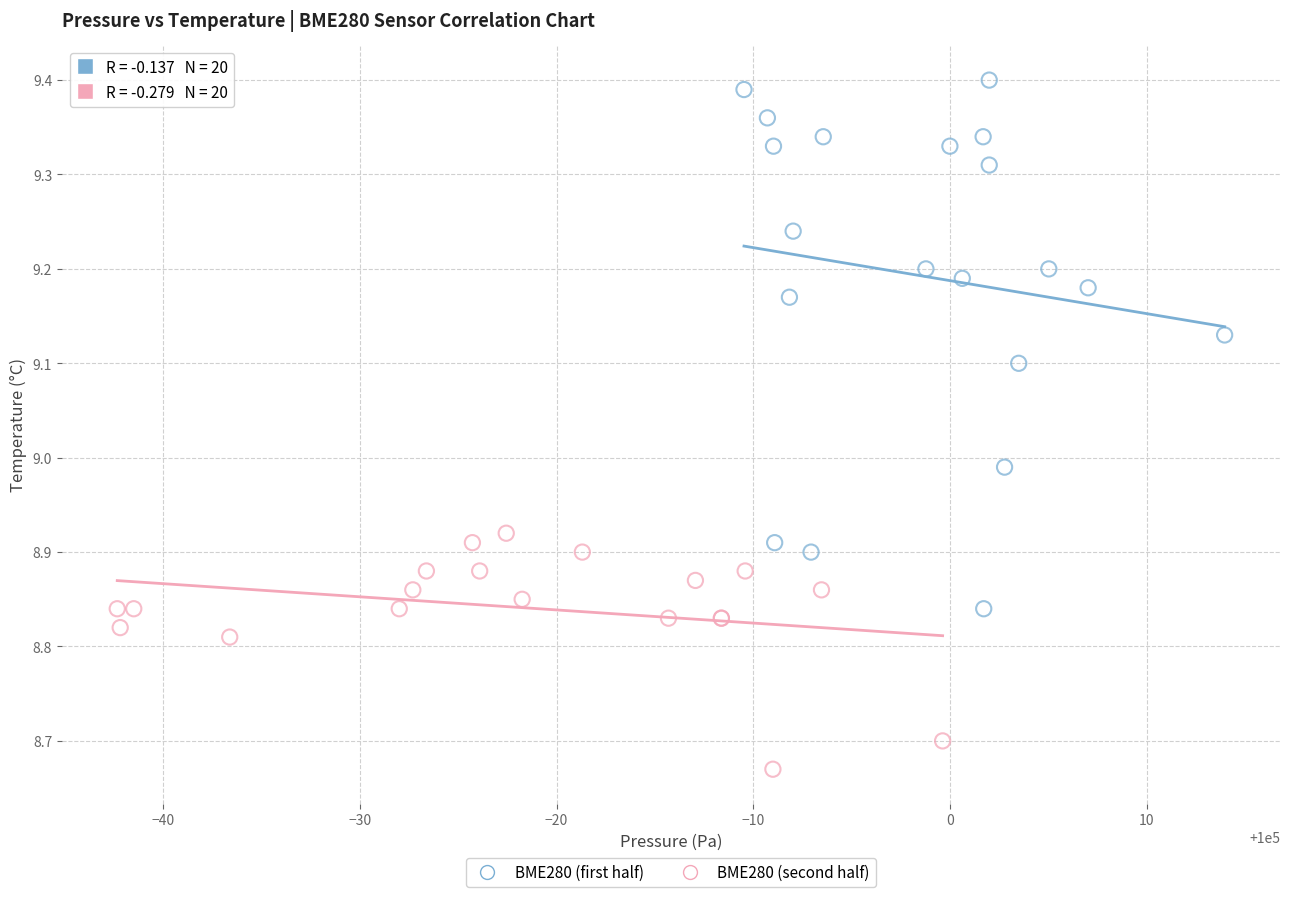

Which series reaches the minimum Y coordinate?

BME280 (second half)